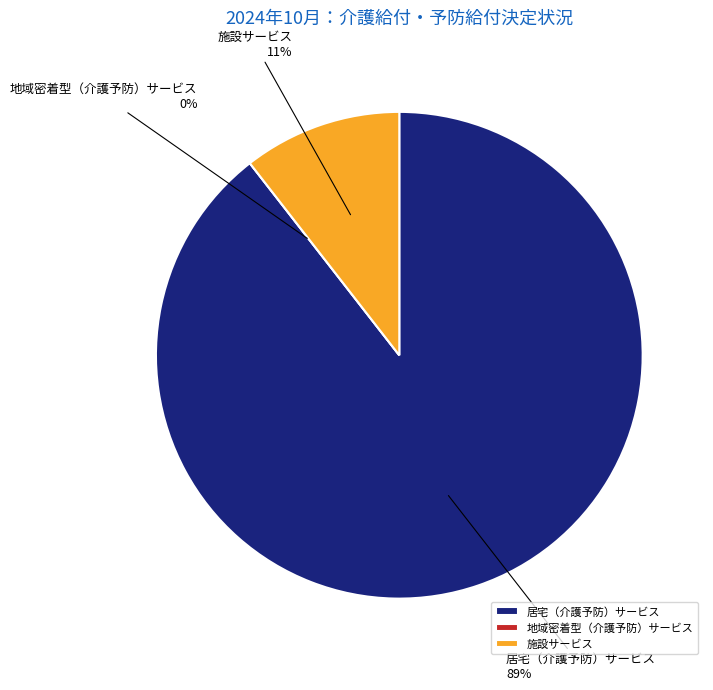

How many slices are in this pie chart?

3